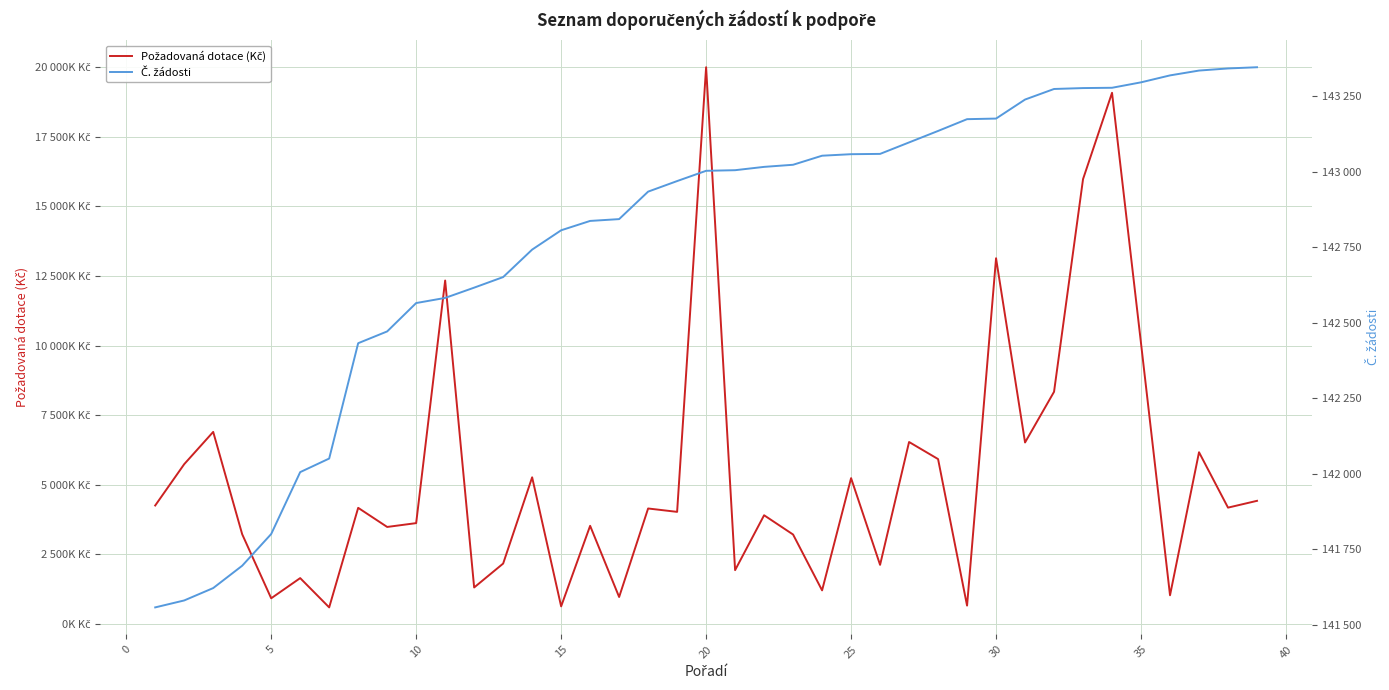

What are all the series names shown in the legend?

Požadovaná dotace (Kč), Č. žádosti